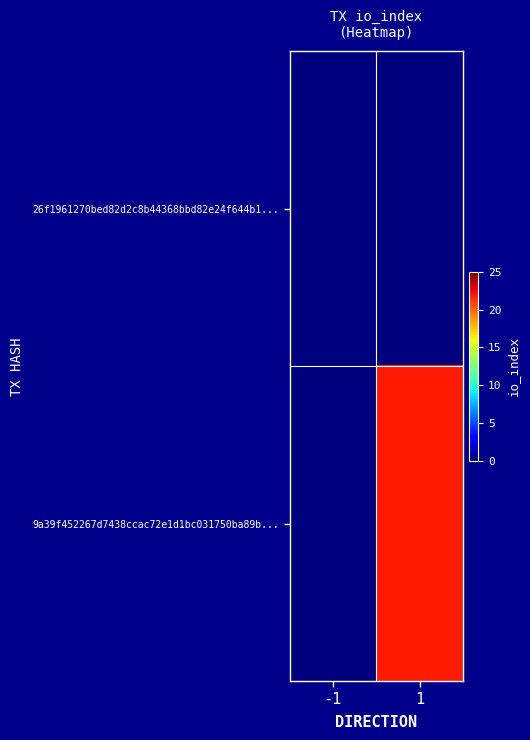

List the series in order of their overall mean, lowest first.

26f1961270bed82d2c8b44368bbd82e24f644b1..., 9a39f452267d7438ccac72e1d1bc031750ba89b...